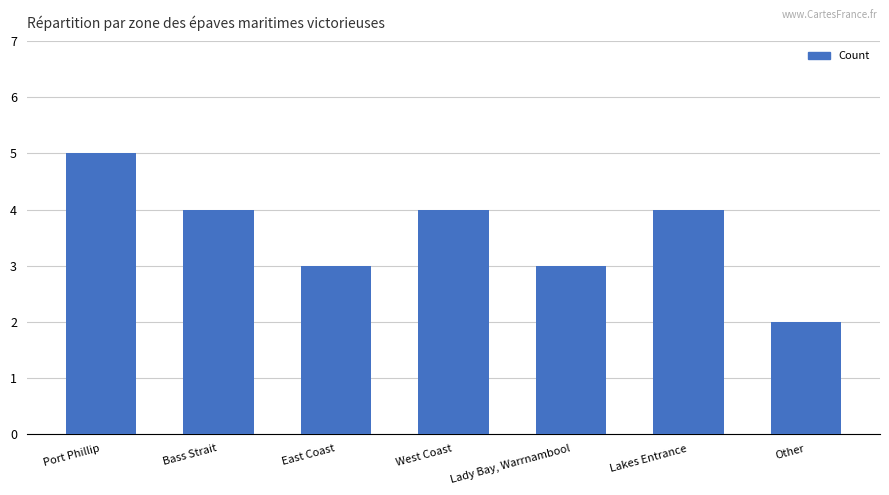

Reading left to right, extract all data points from this chart.

5	4	3	4	3	4	2